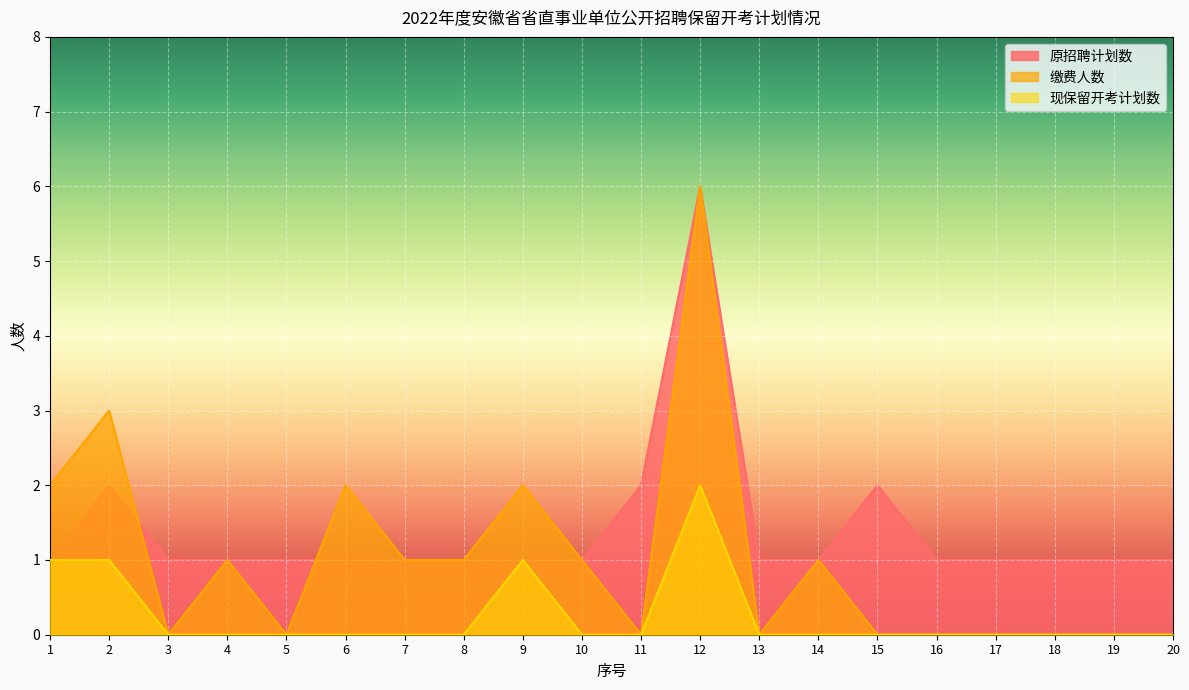

What are all the series names shown in the legend?

原招聘计划数, 缴费人数, 现保留开考计划数